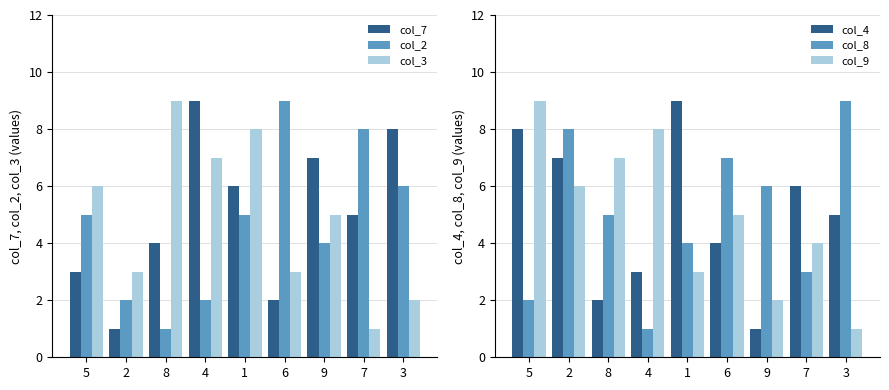

What position from the right is 2?

8